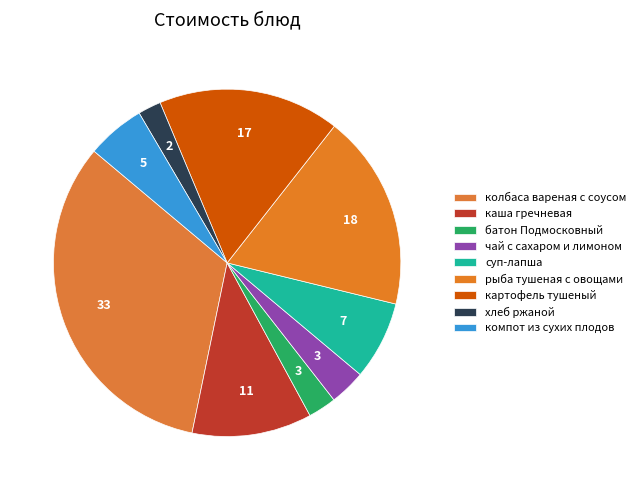

Count the number of slices in the pie.

9